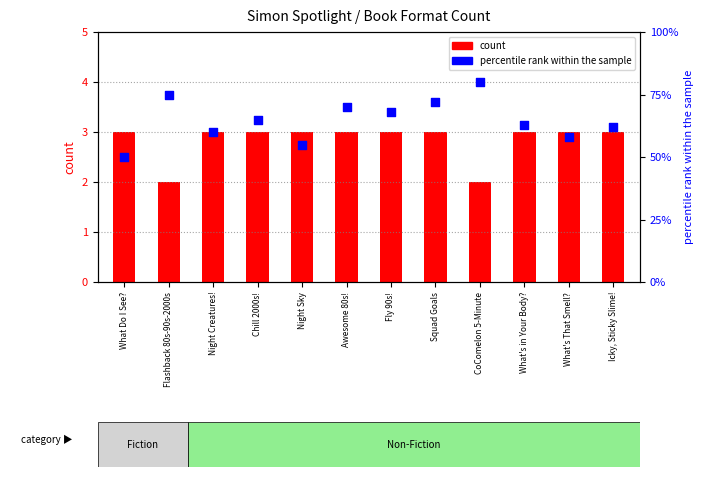

Between Chill 2000s! and What Do I See?, which is larger?

Chill 2000s!